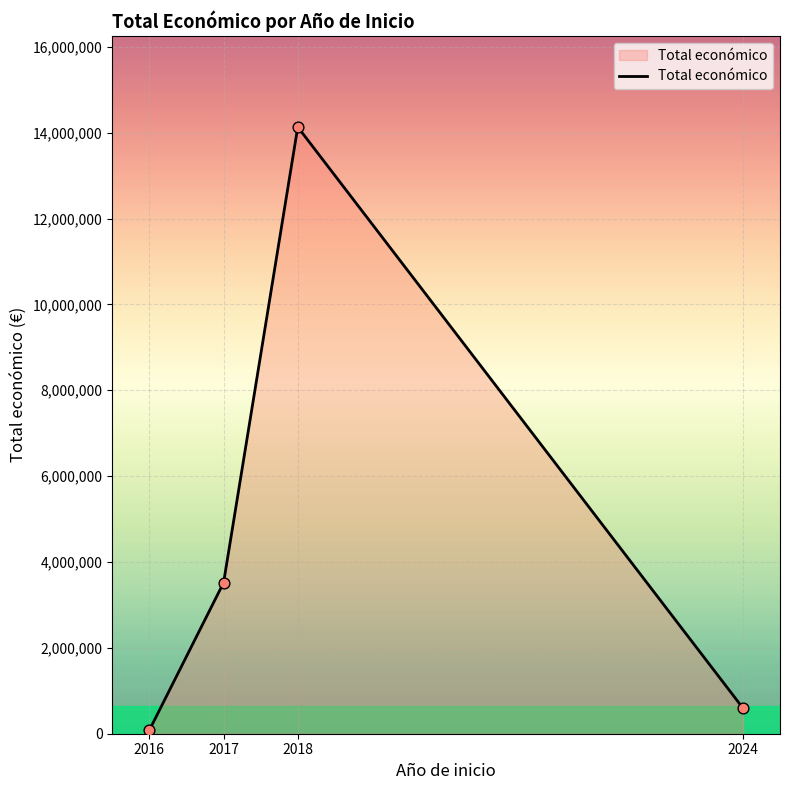

What is the ratio of the value at 2016 to the value at 2017?

0.0